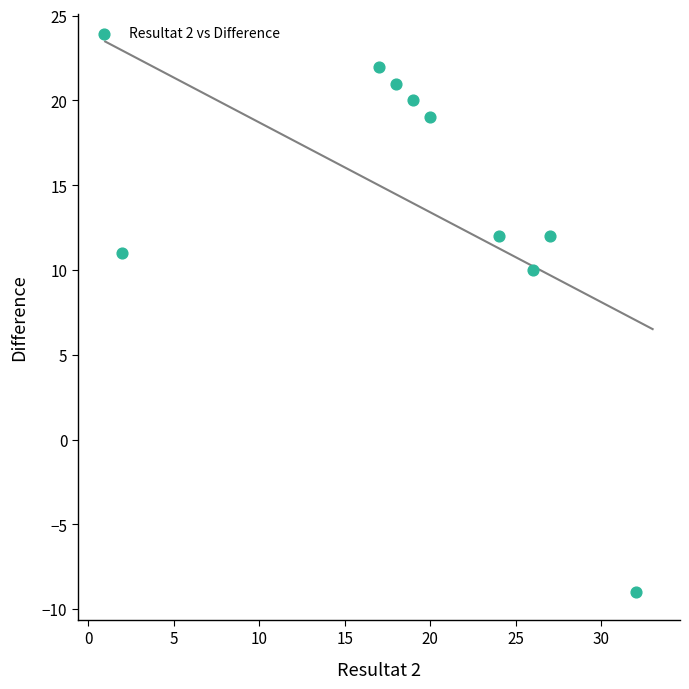

What Y value in the scatter plot is closest to 6?

10